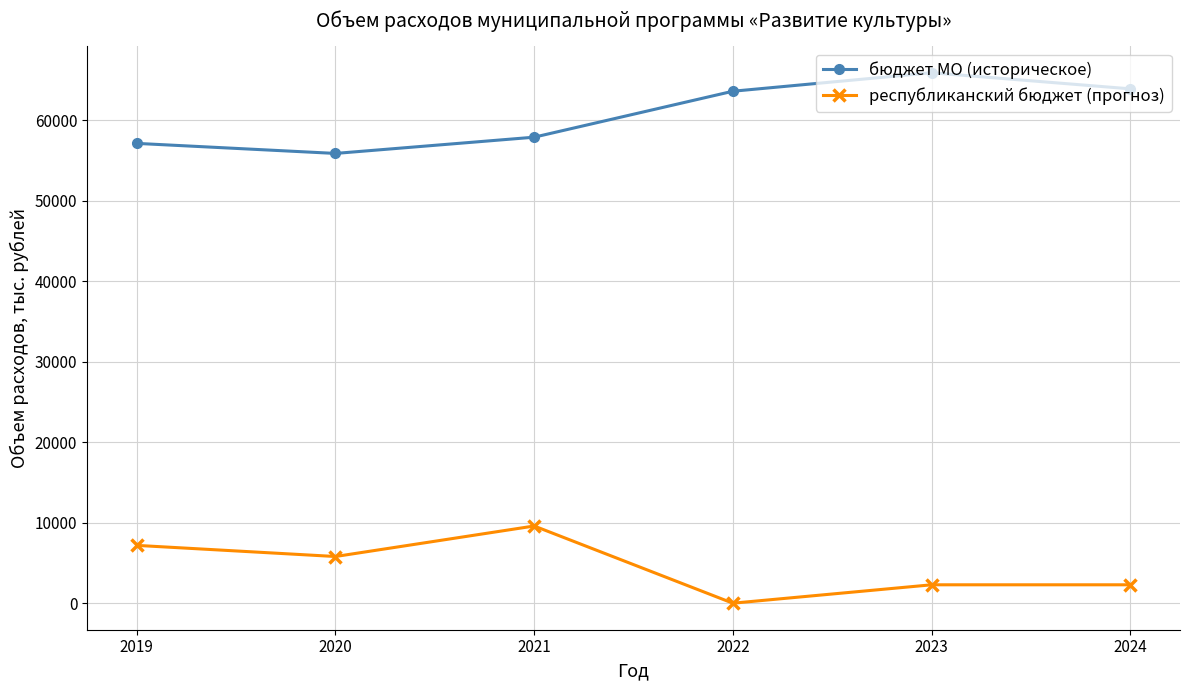

Which category has the highest value across all series?

2023